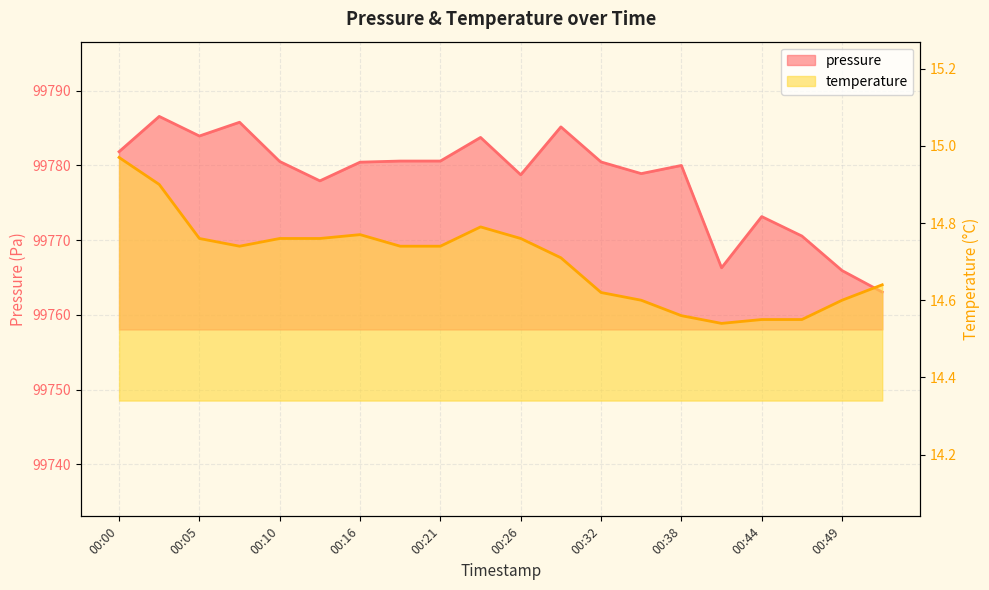

How many lines are shown in the chart?

2